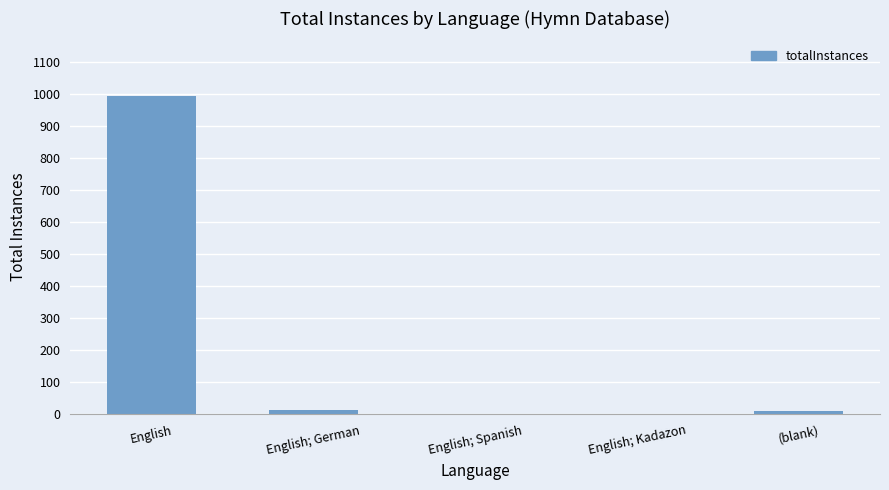

Does the chart contain stacked bars?

No